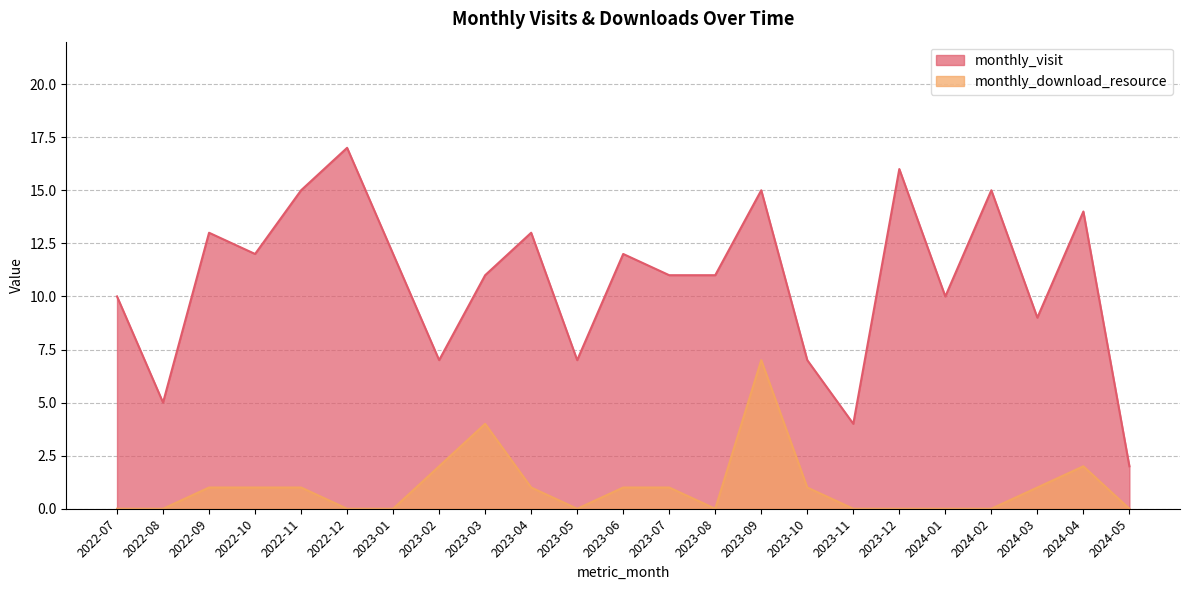

What is the difference between the monthly_download_resource values at 2023-12 and 2024-03?

1